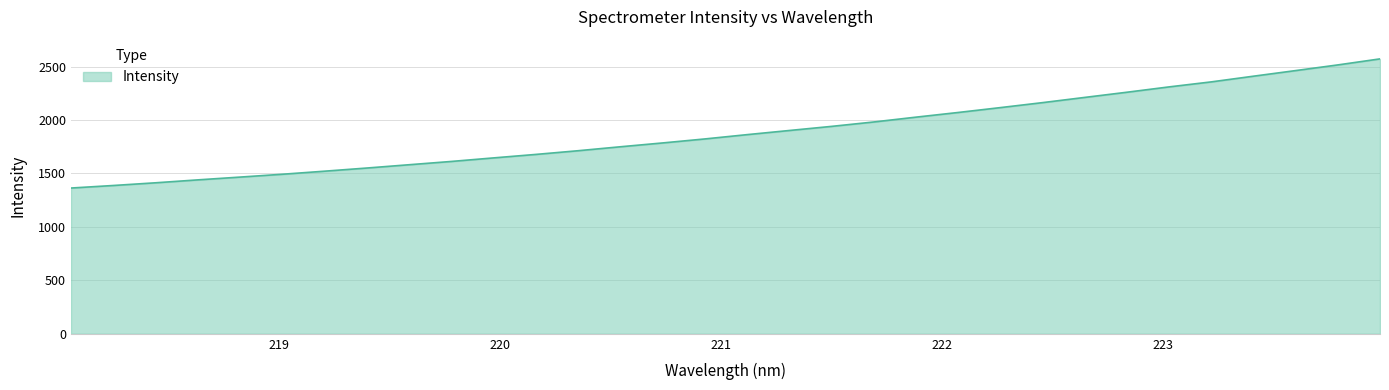

What is the smallest value displayed?

1363.5